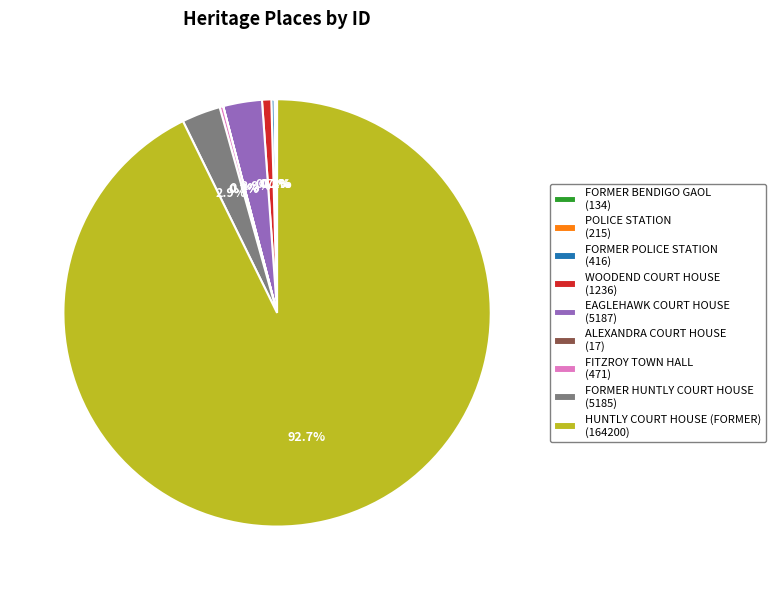

Which category accounts for the majority?

HUNTLY COURT HOUSE (FORMER)